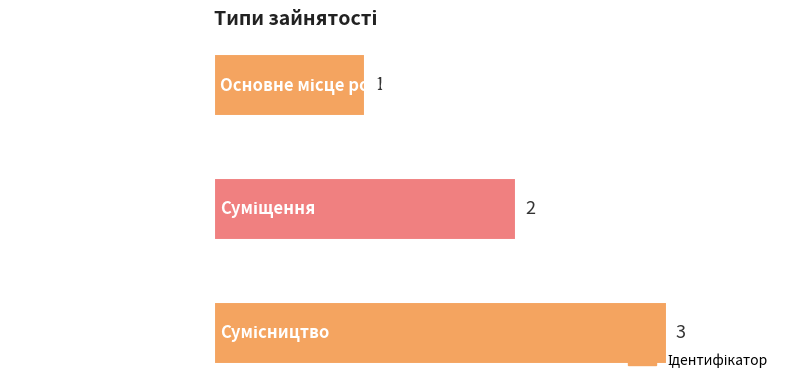

How many values are between 1 and 3?

3